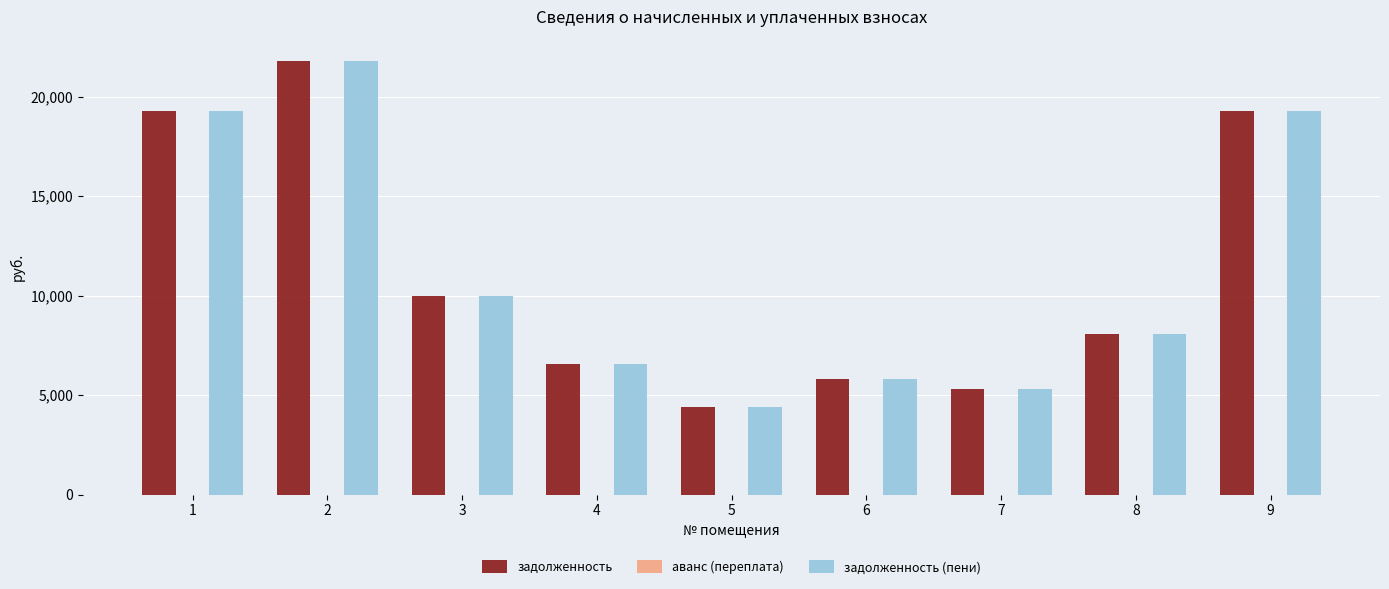

At how many categories does at least one series exceed 17563?

3